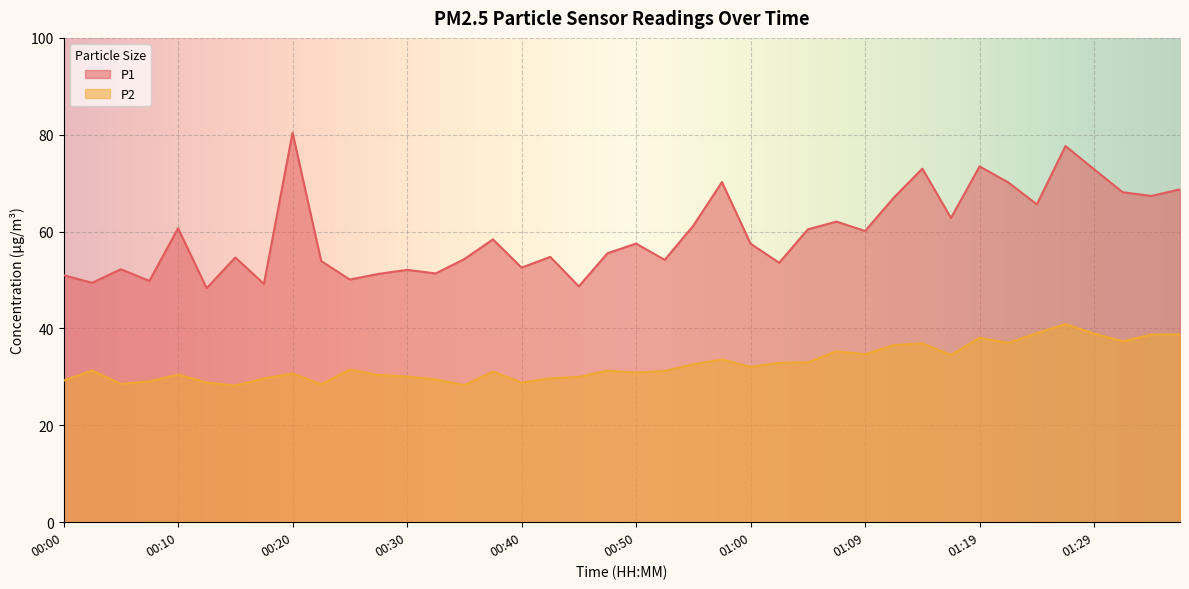

The value of P2 at 01:05 is 44.8. True or false?

False